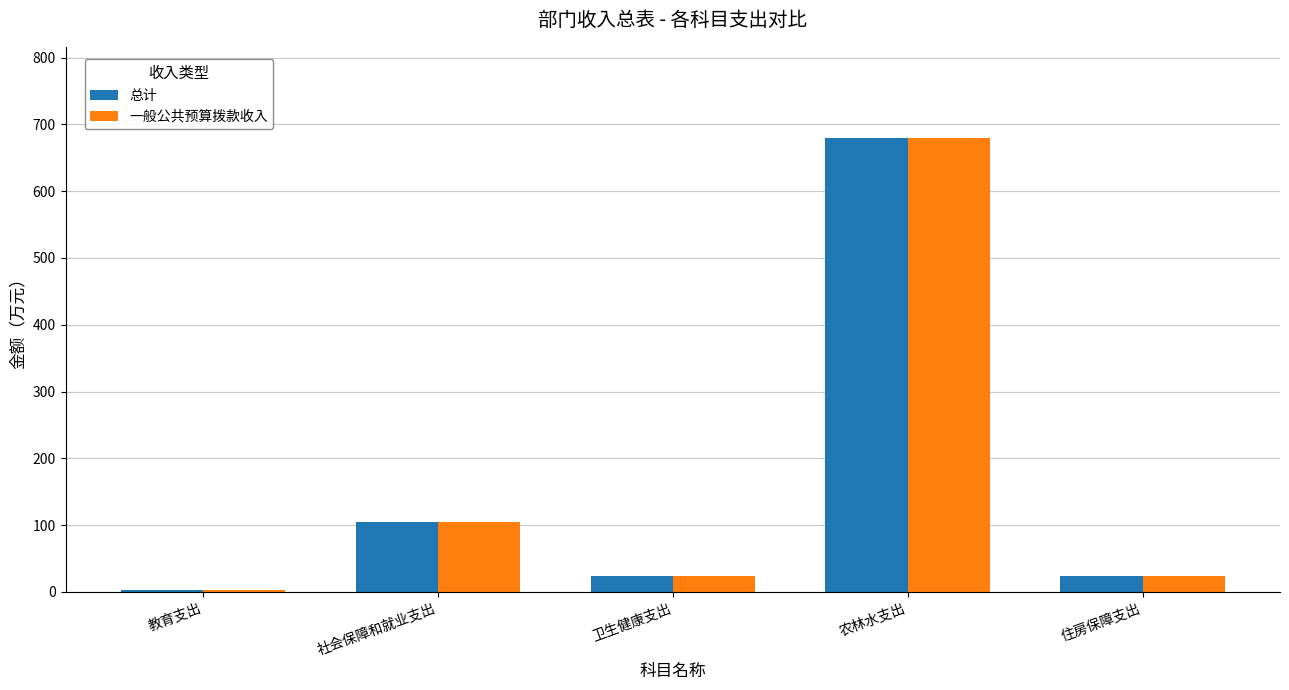

How many groups of bars are there?

5